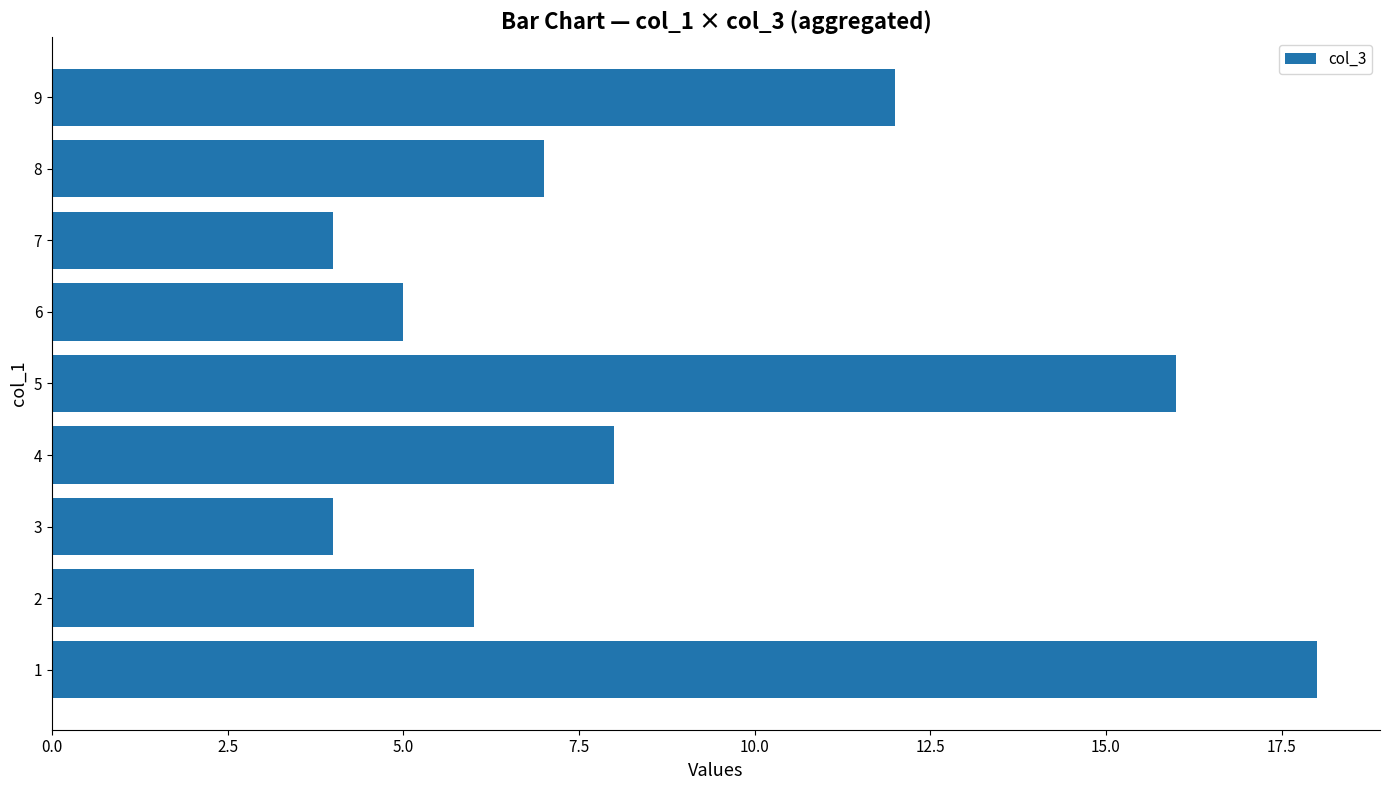

At which label is the value closest to 11?

9